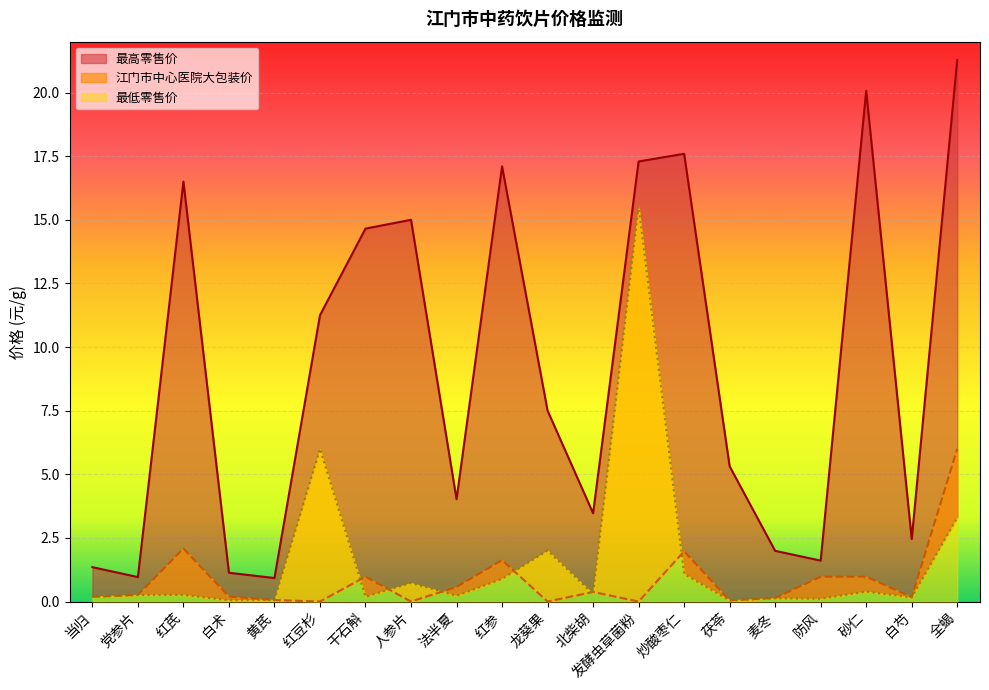

Reading left to right, what are all the values shown in this chart?

最低零售价: 0.2	0.3	0.3	0.0	0.1	6.0	0.2	0.7	0.2	0.9	2.0	0.3	15.5	1.1	0.0	0.1	0.1	0.4	0.2	3.3
最高零售价: 1.4	1.0	16.5	1.1	0.9	11.2	14.7	15.0	4.0	17.1	7.5	3.5	17.3	17.6	5.3	2.0	1.6	20.1	2.5	21.3
江门市中心医院大包装价: 0.2	0.3	2.1	0.2	0.1	0.0	1.0	0.0	0.6	1.6	0.0	0.4	0.0	2.0	0.0	0.1	1.0	1.0	0.2	6.0